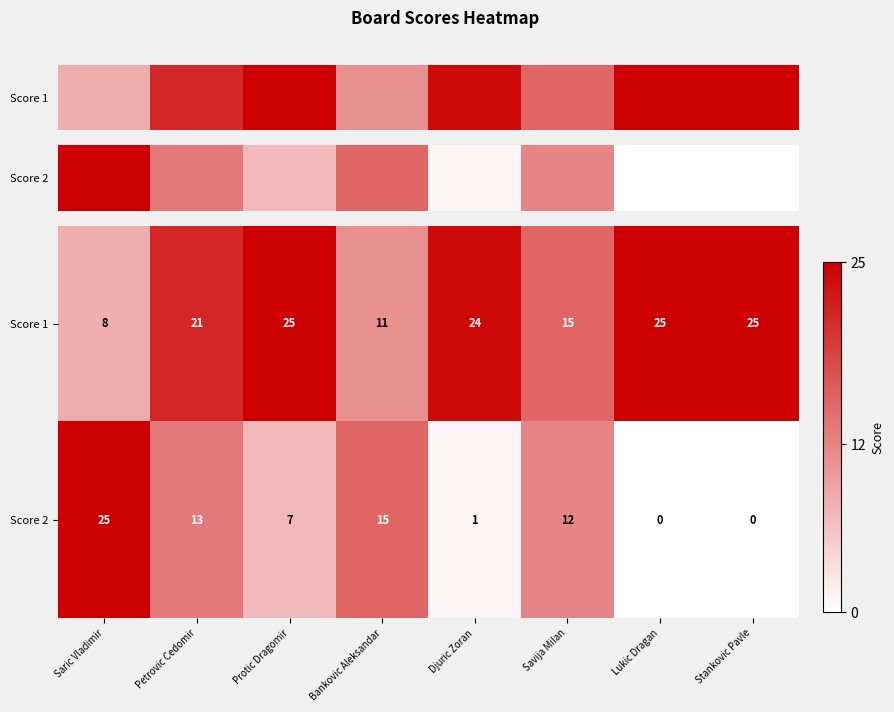

What is the maximum value shown in the chart?

25